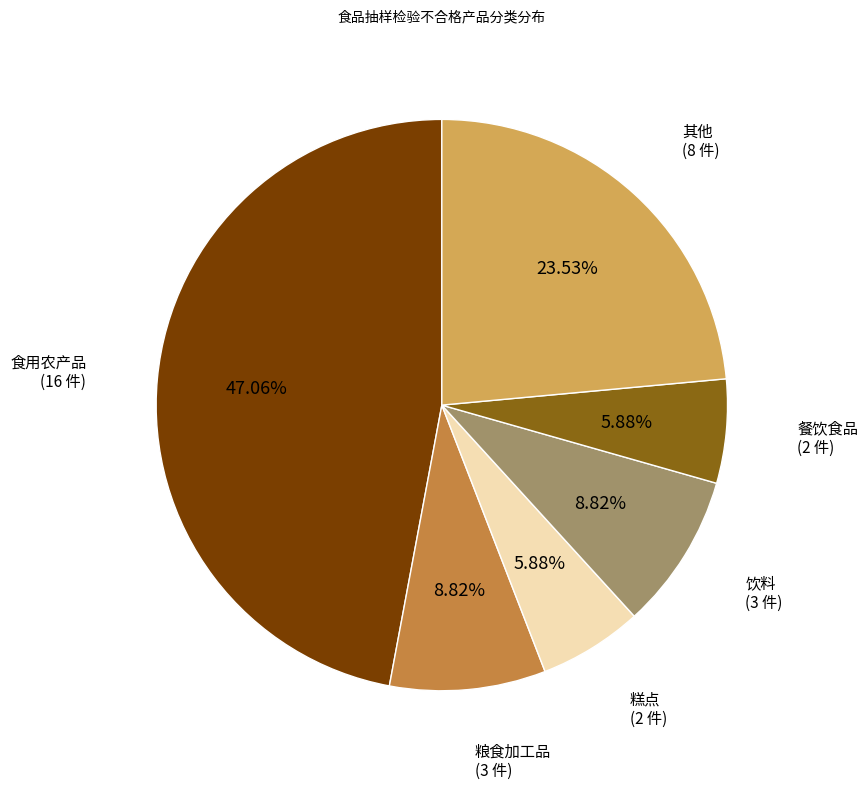

Does any single category account for the majority?

No